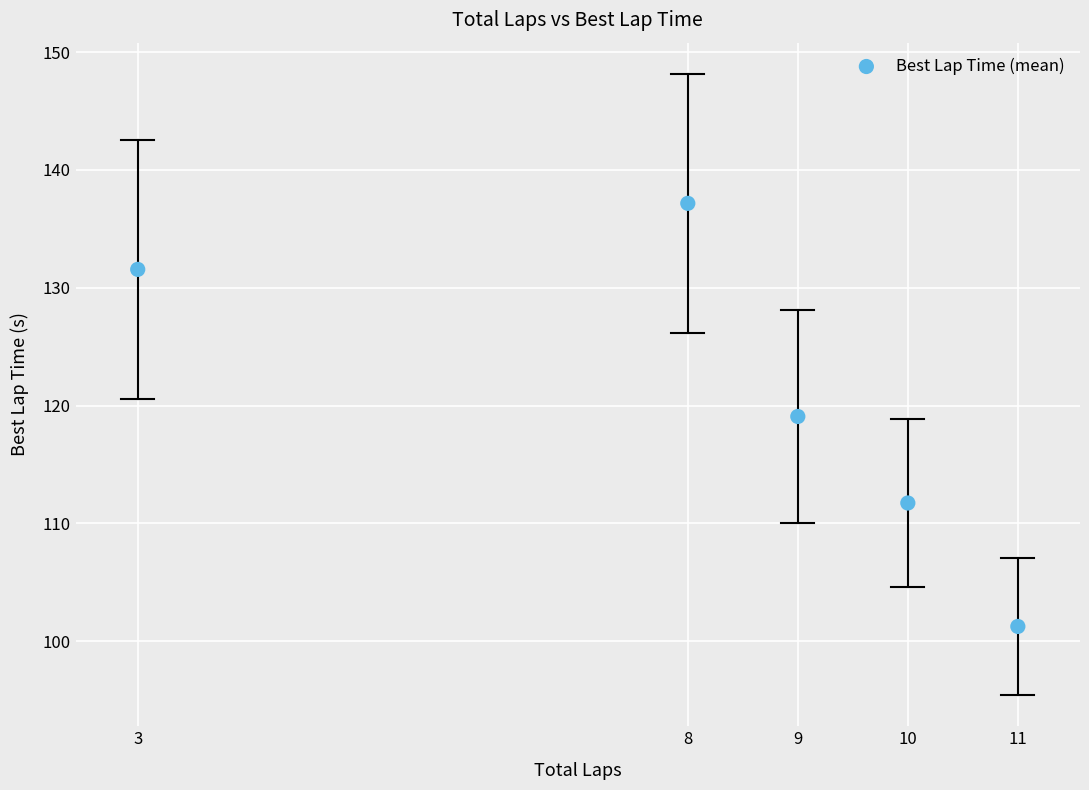

What is the range of Y values (max minus min)?

35.9